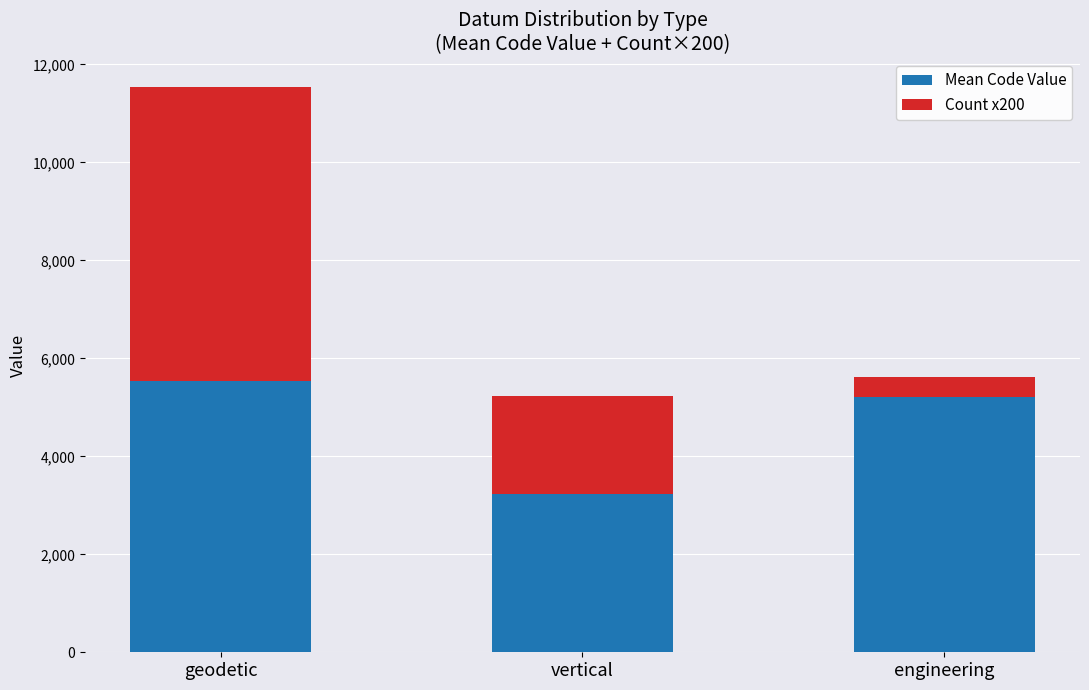

What is the average value of the Mean Code Value series?

4662